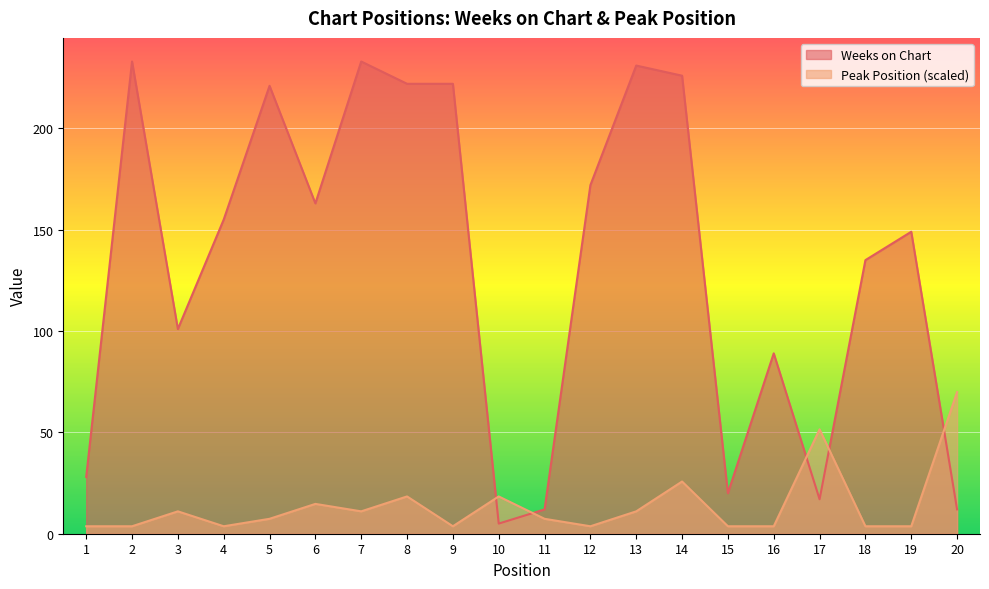

What is the smallest value displayed?

3.7